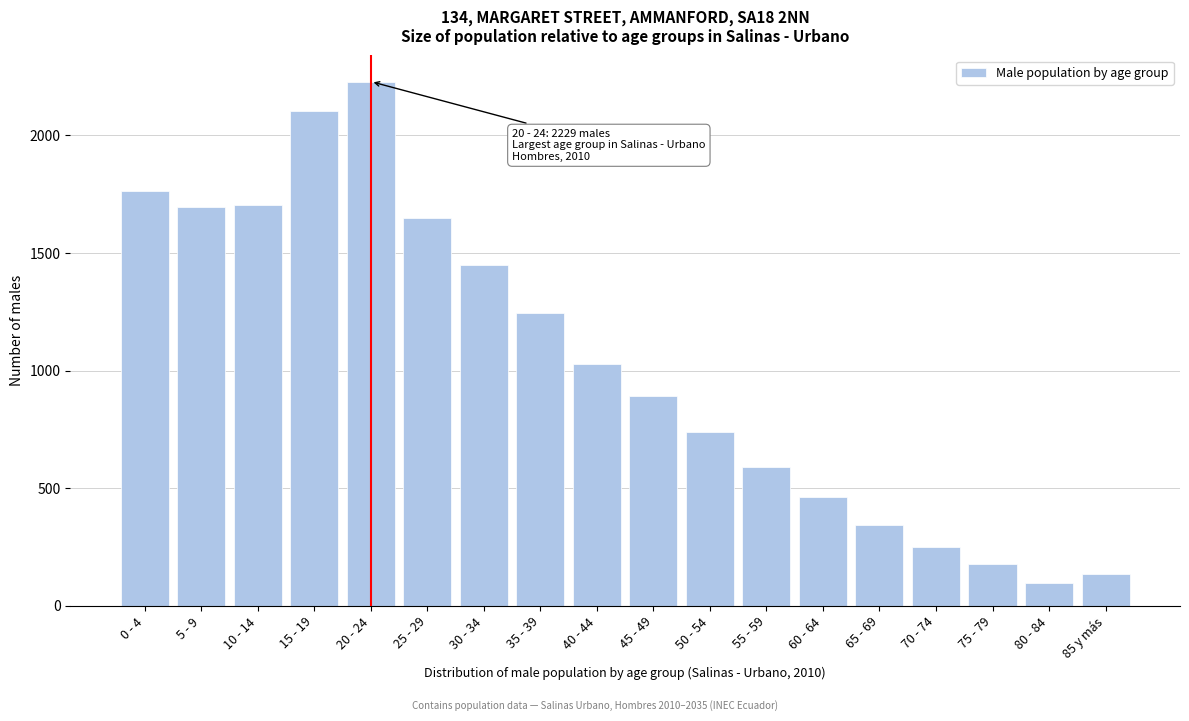

Between 0 - 4 and 10 - 14, which is larger?

0 - 4